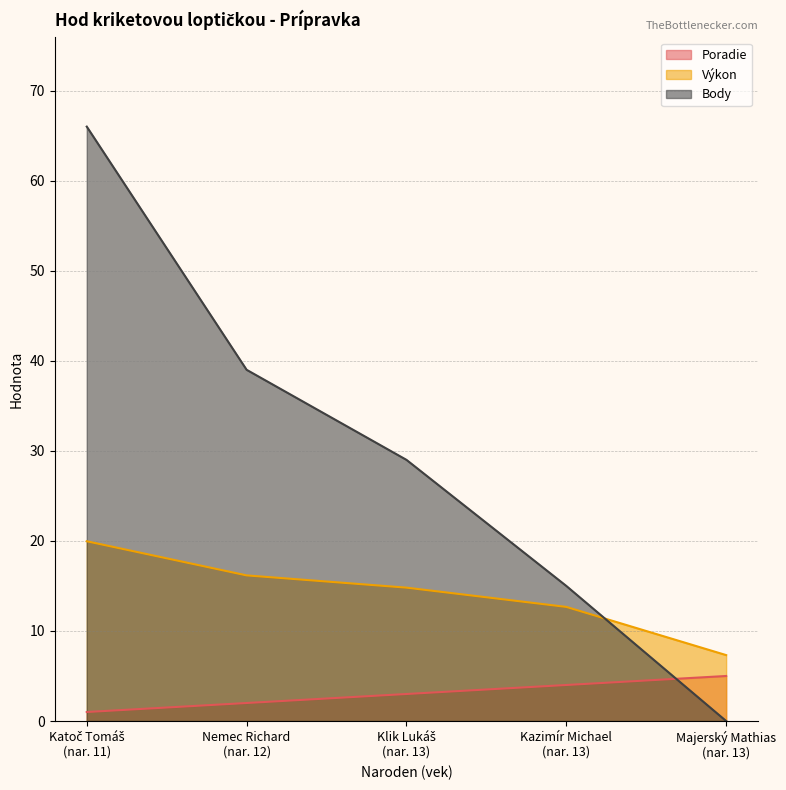

Which series has the widest spread of values?

Body